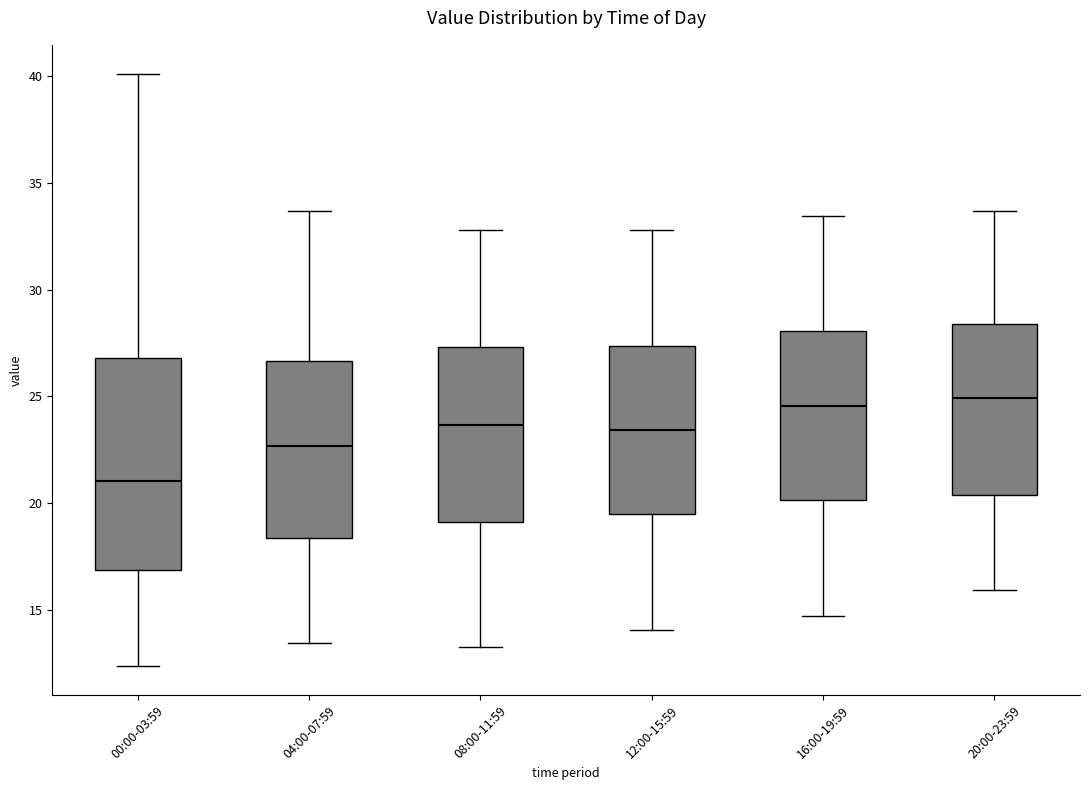

Where does the median line of the box for 16:00-19:59 sit on the y-axis? The values are not printed on the chart, so give them approximately, as read against the axis.

24.5